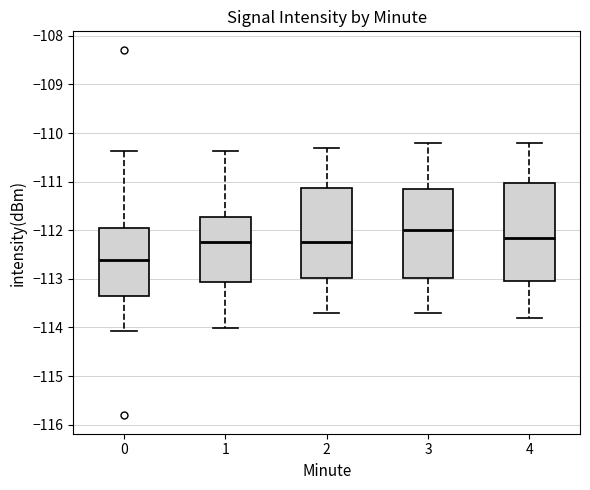

Reading left to right, read every box against the y-axis: the position of its median line, the range the box covers, and the ends of its whiskers. The values are not printed on the chart, so give them approximately, as read against the axis.

0: median -112.6, box -113.4 to -112.0, whiskers -114.1 to -110.4
1: median -112.2, box -113.1 to -111.7, whiskers -114.0 to -110.4
2: median -112.2, box -113.0 to -111.1, whiskers -113.7 to -110.3
3: median -112.0, box -113.0 to -111.1, whiskers -113.7 to -110.2
4: median -112.1, box -113.0 to -111.0, whiskers -113.8 to -110.2